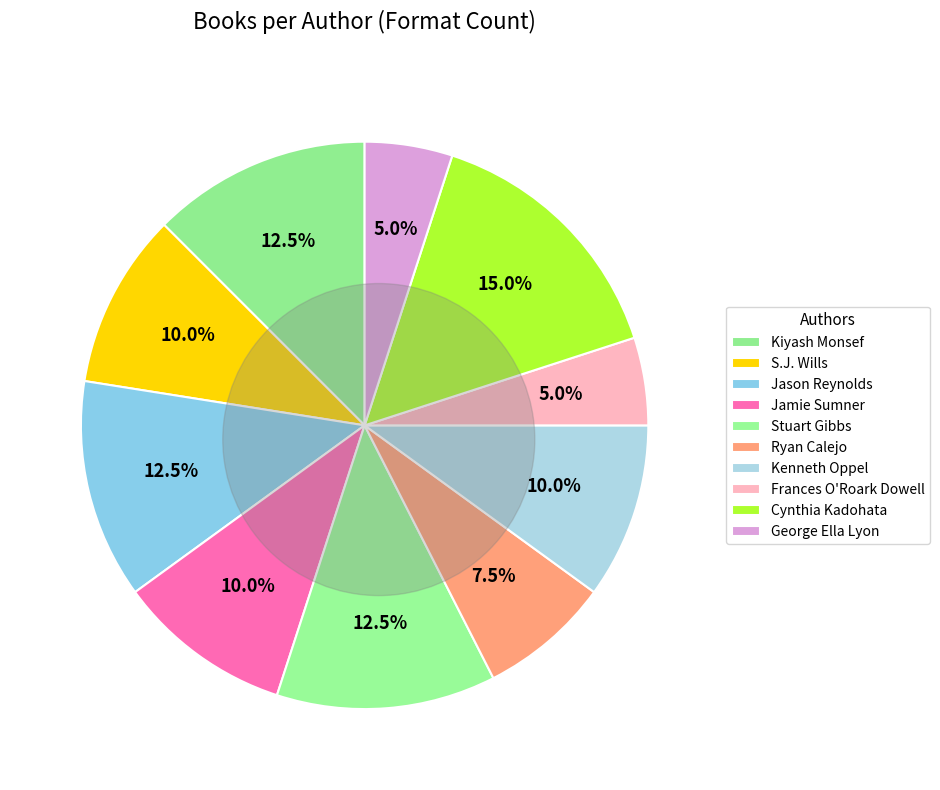

What is the change in value from Jamie Sumner (151469790) to Ryan Calejo (130172738)?

-1